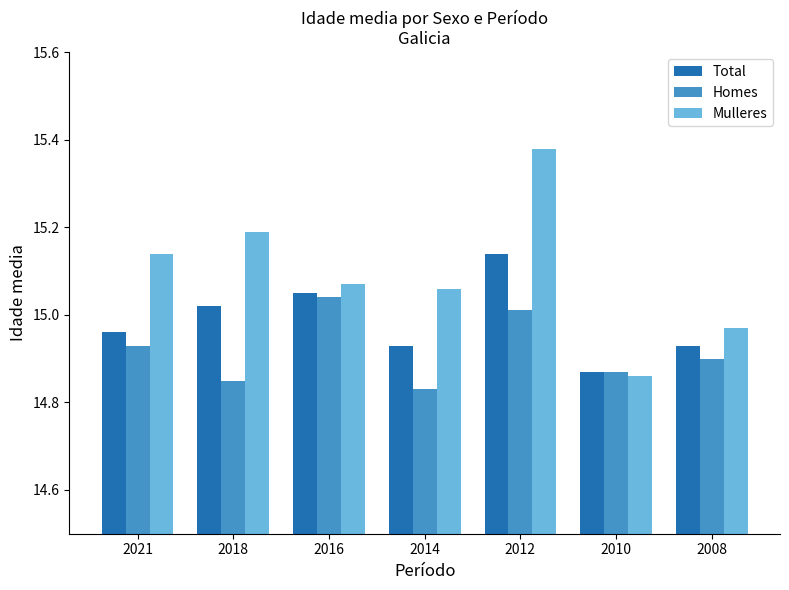

Where is Mulleres nearest to the value 15?

2008